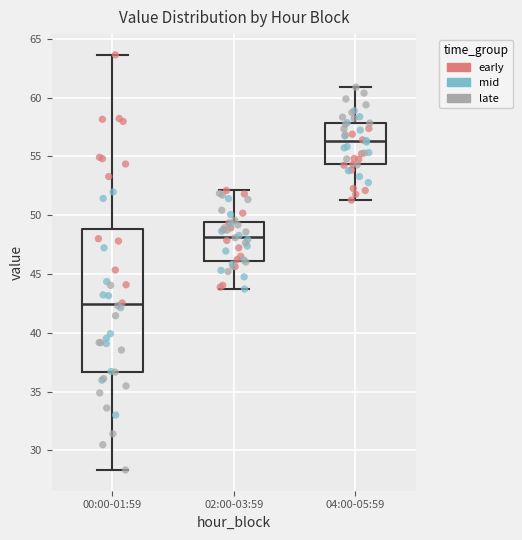

Which box's median line is the highest?

04:00-05:59